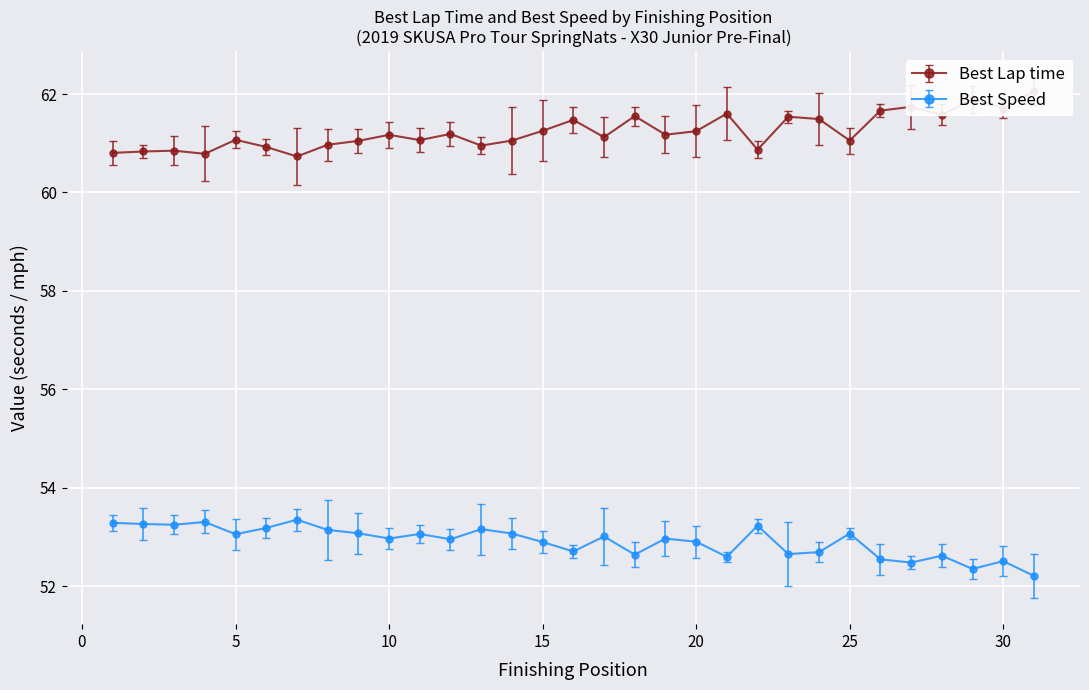

True or false: Best Speed has more than 0 points higher than both neighbors.

True